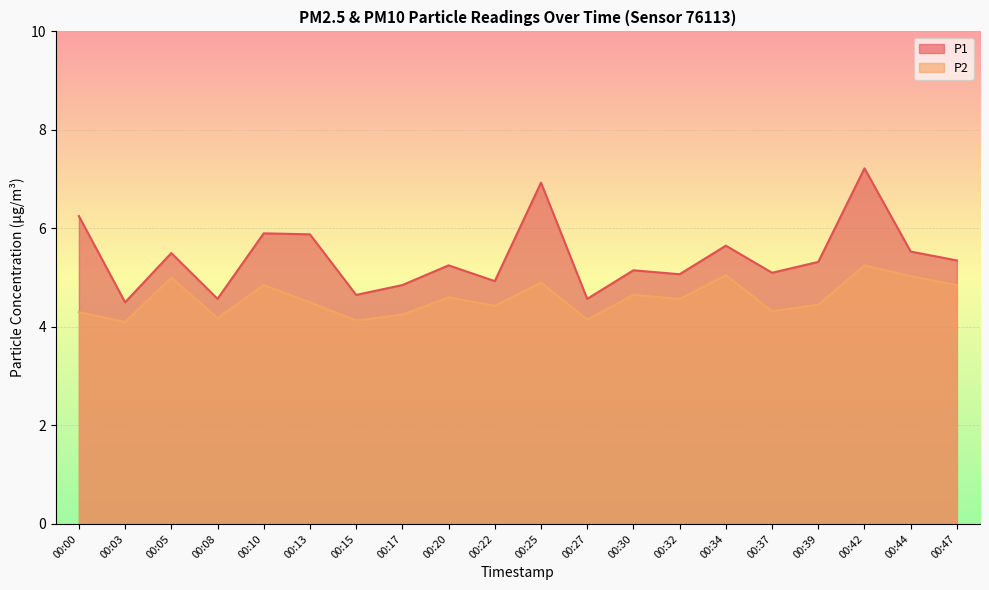

What is the value of the P2 point at the 10th from the left?

4.4